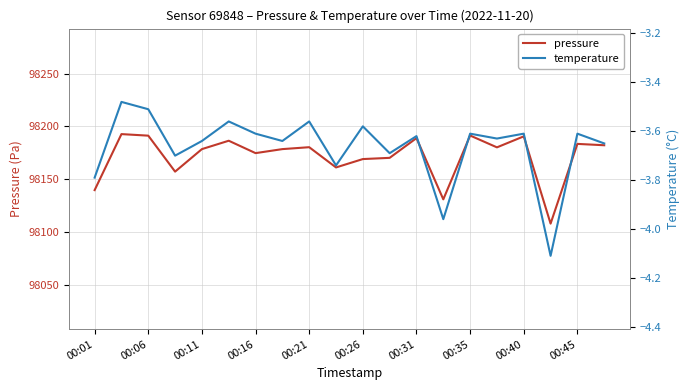

The value of pressure at 00:01 is 98139.6. True or false?

True